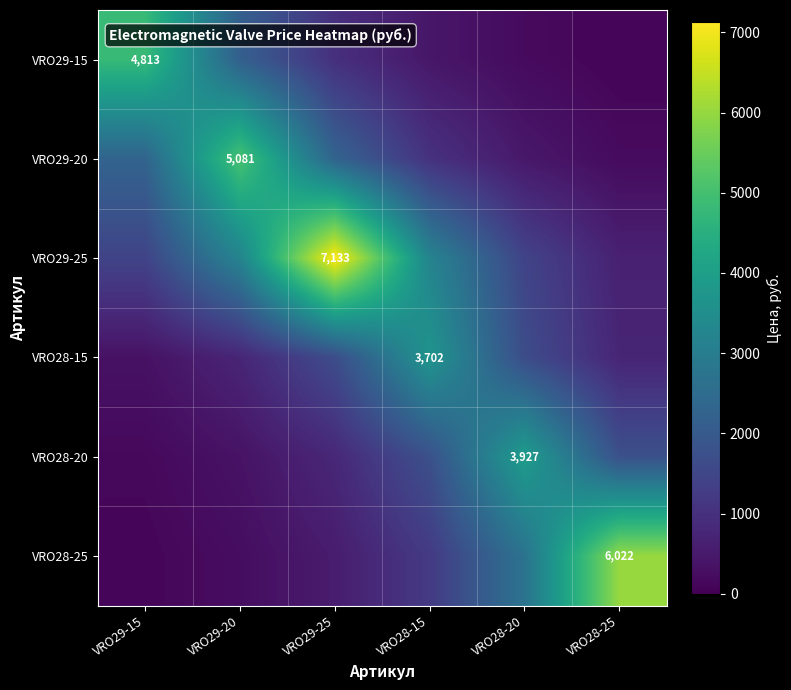

Is the value of VRO29-20 at VRO28-15 greater than the value of VRO29-15 at VRO29-15?

No